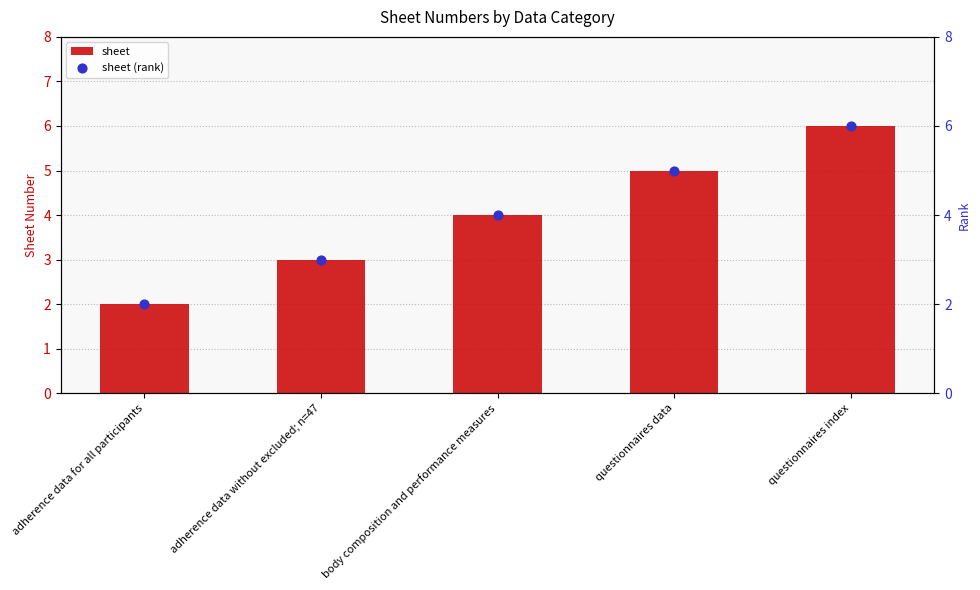

At which category is the sum across all series the highest?

questionnaires index